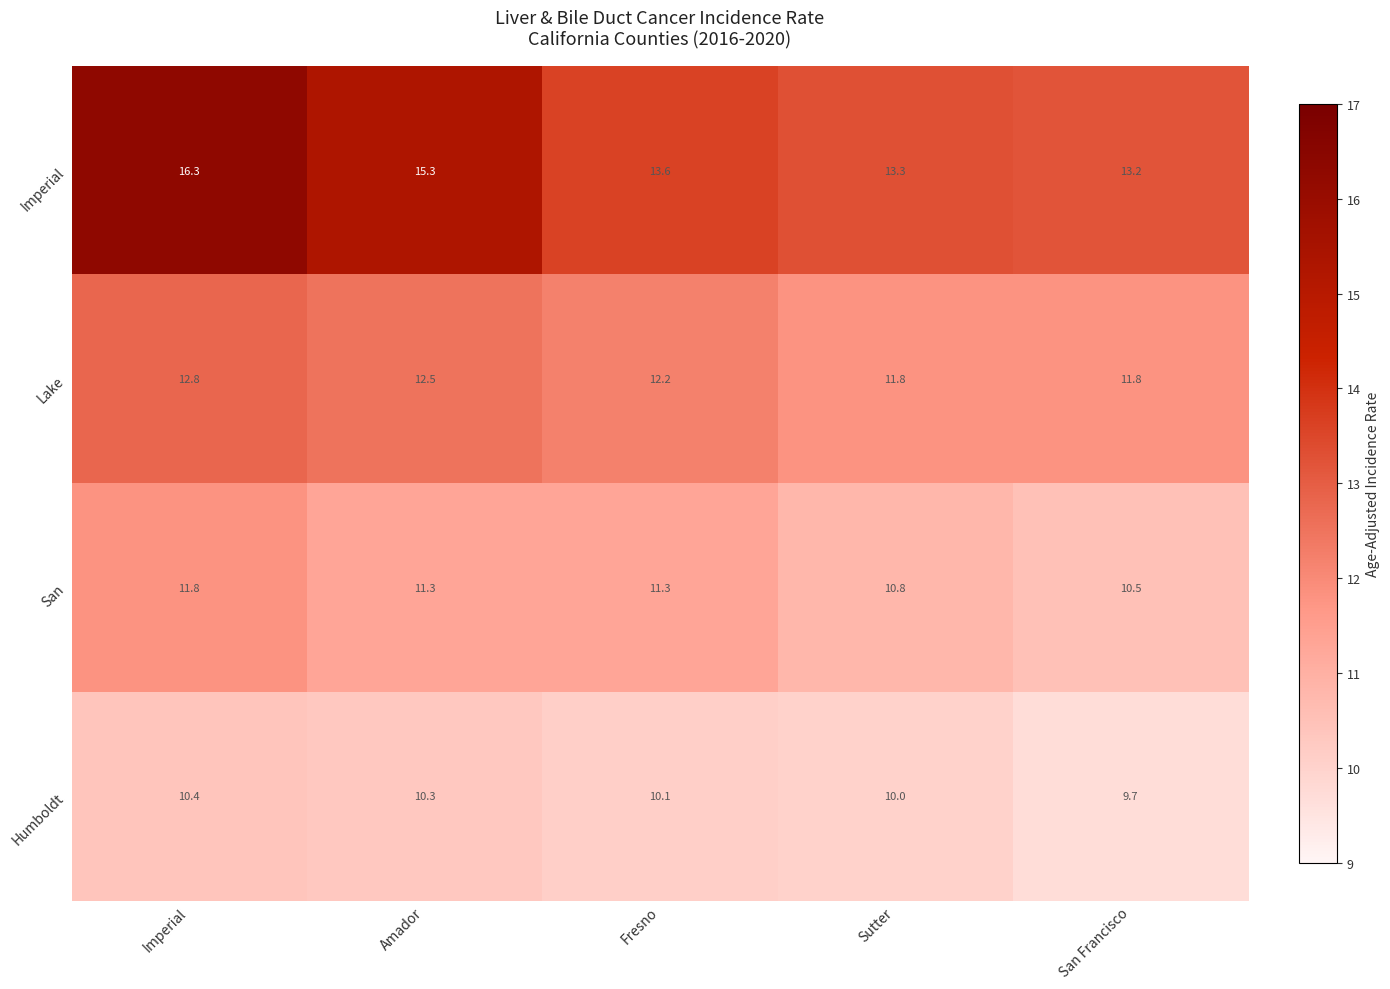

What value does the Lake series have at San Francisco?

11.8